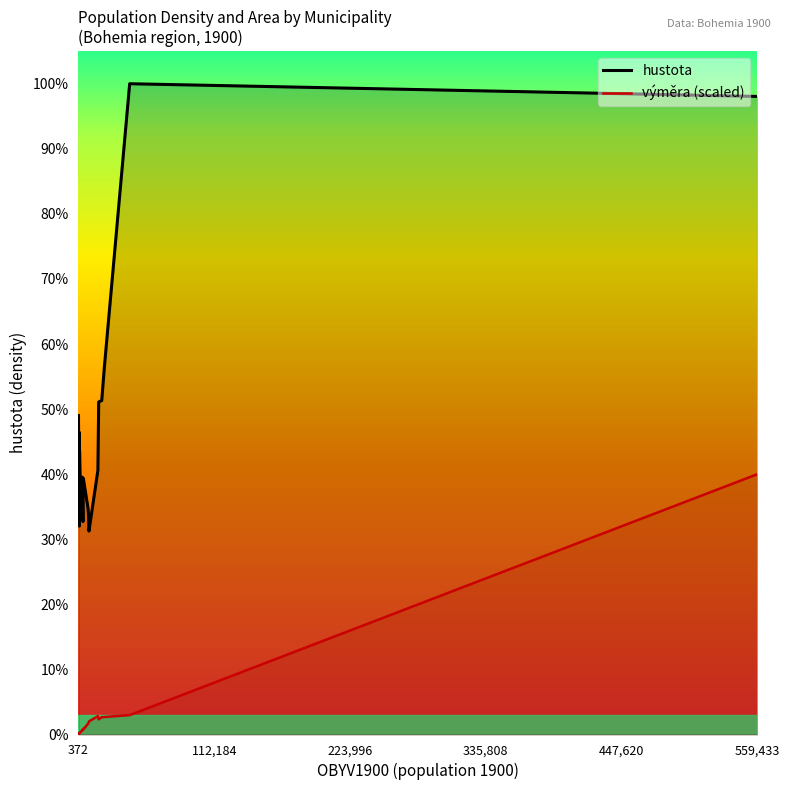

Which series has the largest total across all categories?

hustota